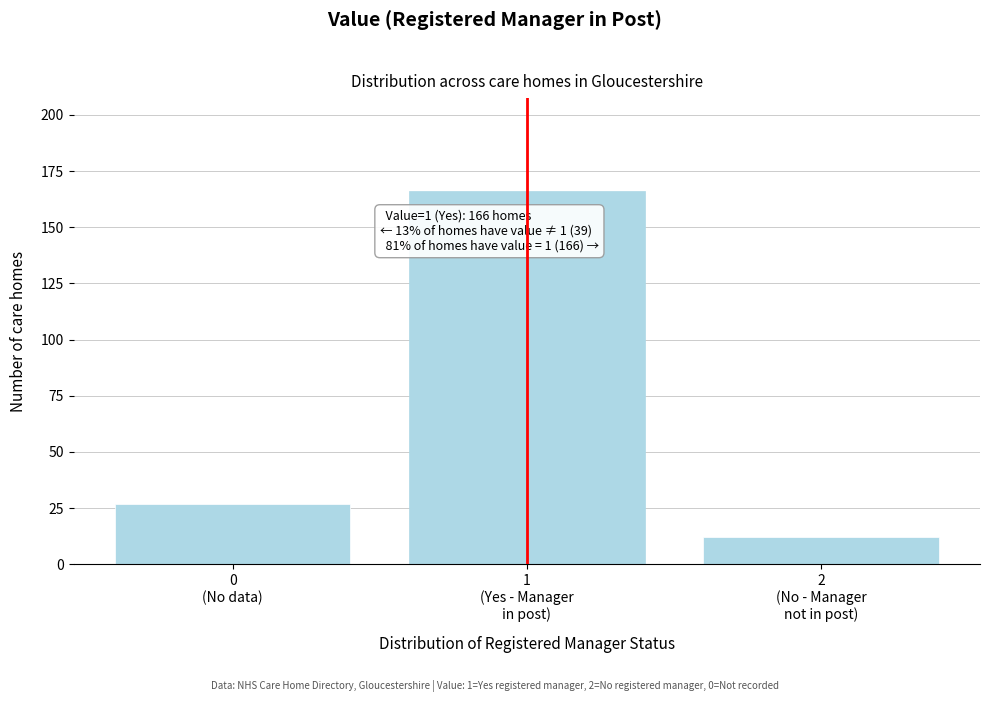

Reading left to right, transcribe all the data shown in this chart.

27	166	12